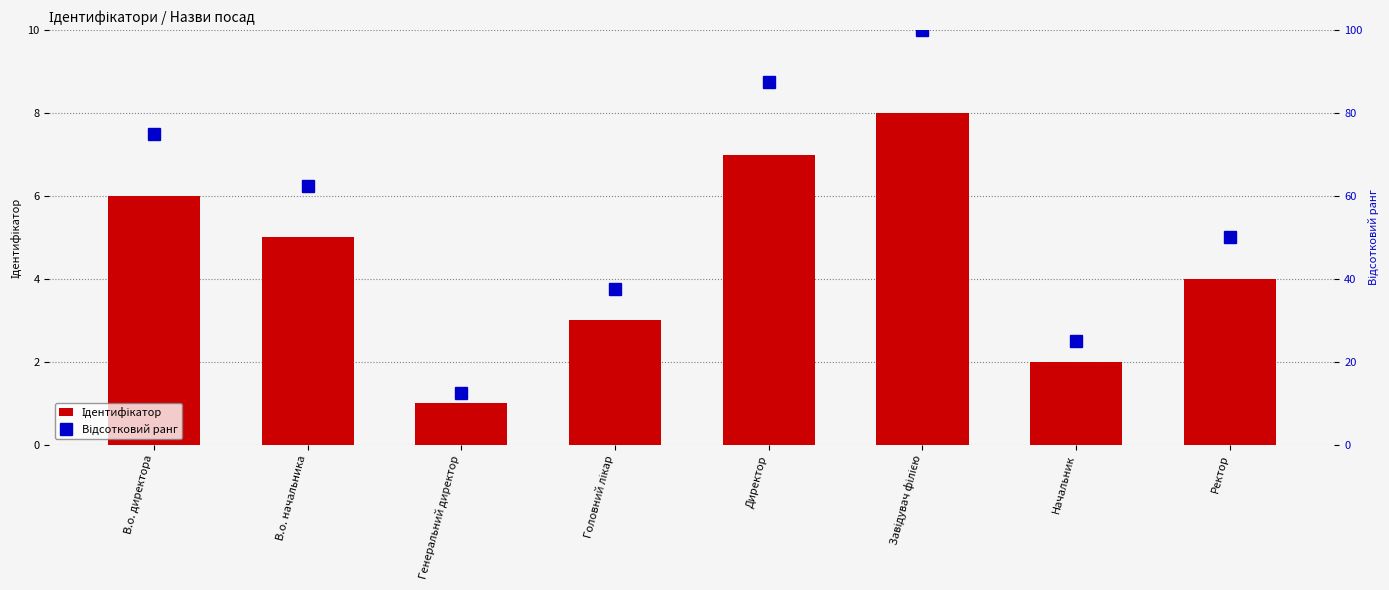

What is the difference between the second highest and second lowest values in the Відсотковий ранг series?

62.5